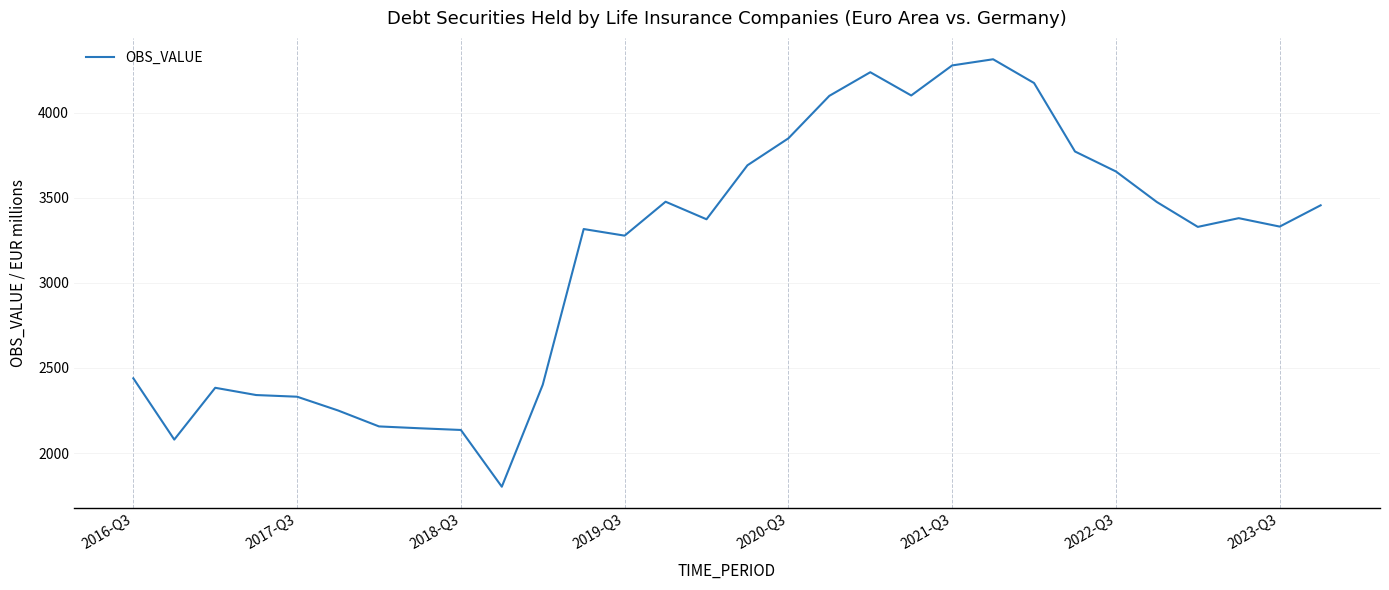

What is the greatest value displayed?

4314.6